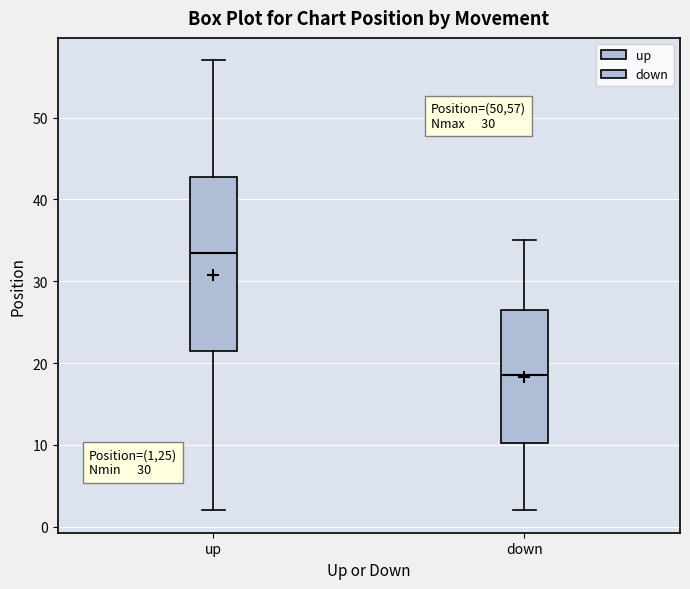

Reading left to right, read every box against the y-axis: the position of its median line, the range the box covers, and the ends of its whiskers. The values are not printed on the chart, so give them approximately, as read against the axis.

up: median 34, box 22 to 43, whiskers 2 to 57
down: median 19, box 10 to 27, whiskers 2 to 35